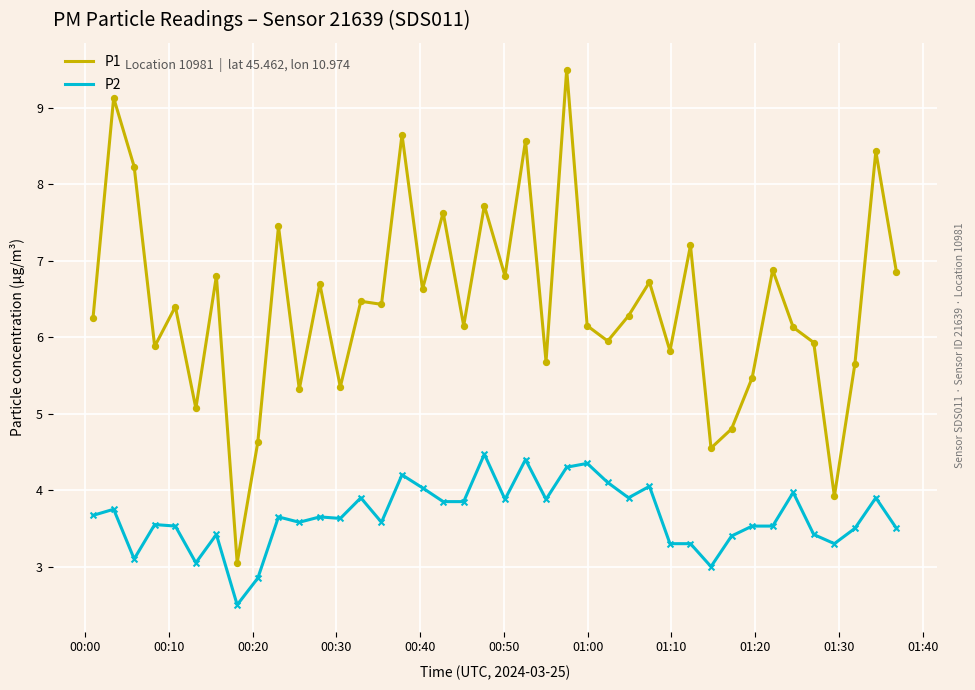

Which series has the largest total across all categories?

P1